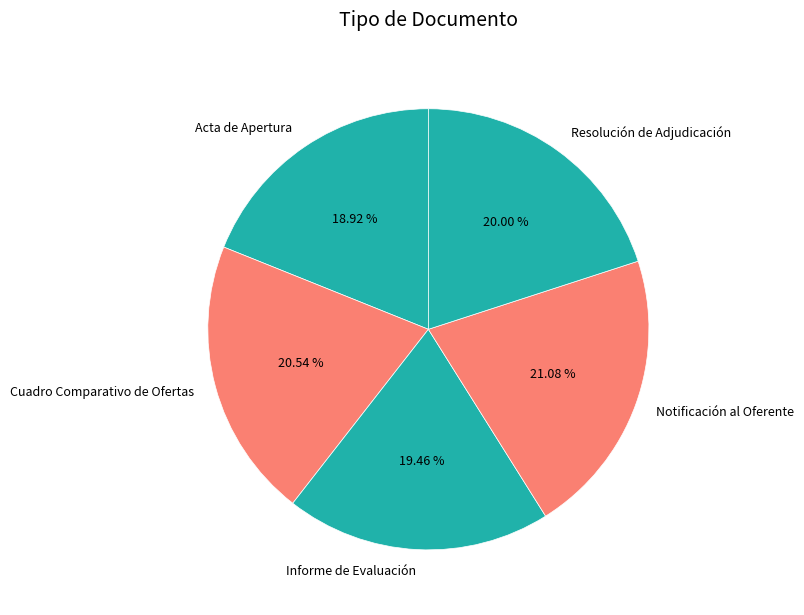

Is it true that Acta de Apertura is 26% of the pie?

False